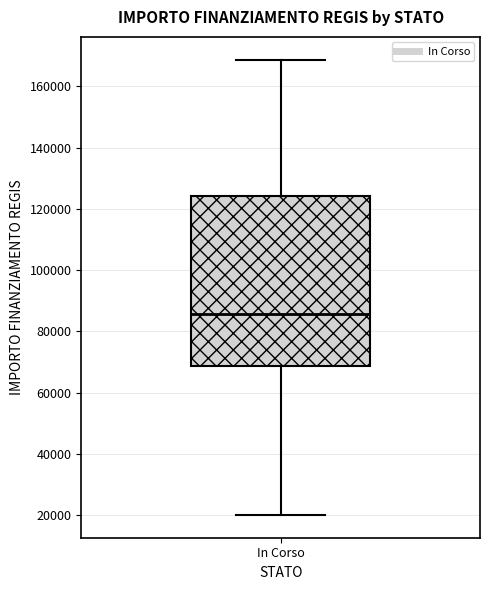

Where does the median line of the box for In Corso sit on the y-axis? The values are not printed on the chart, so give them approximately, as read against the axis.

86000